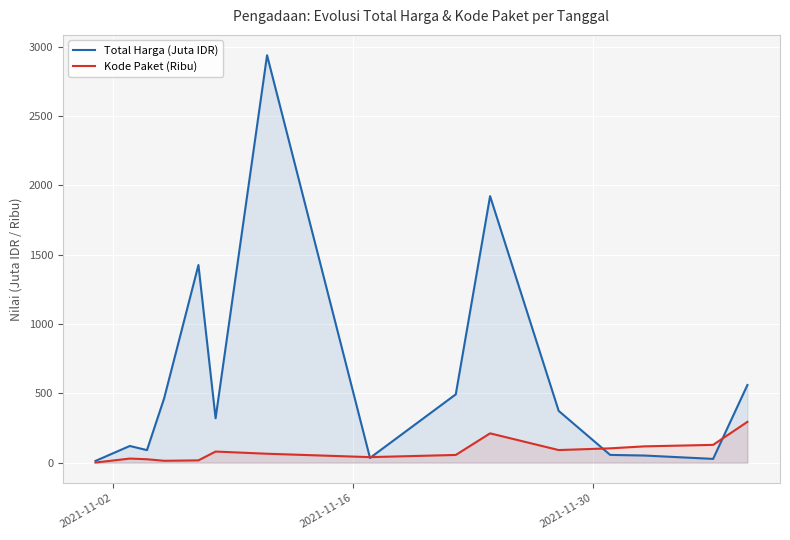

List the series in order of their peak value, highest first.

Total Harga (Juta IDR), Kode Paket (Ribu)